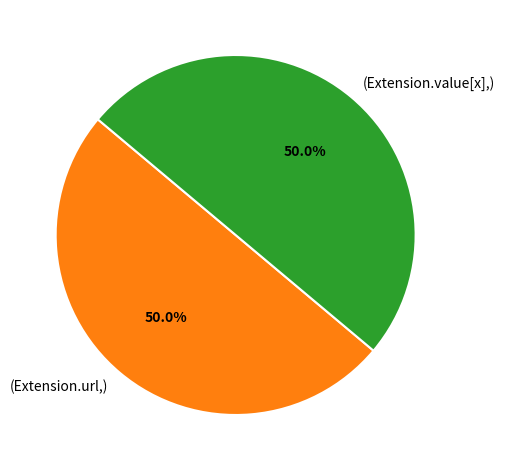

Is the sum of (Extension.url,) and (Extension.value[x],) greater than half?

Yes